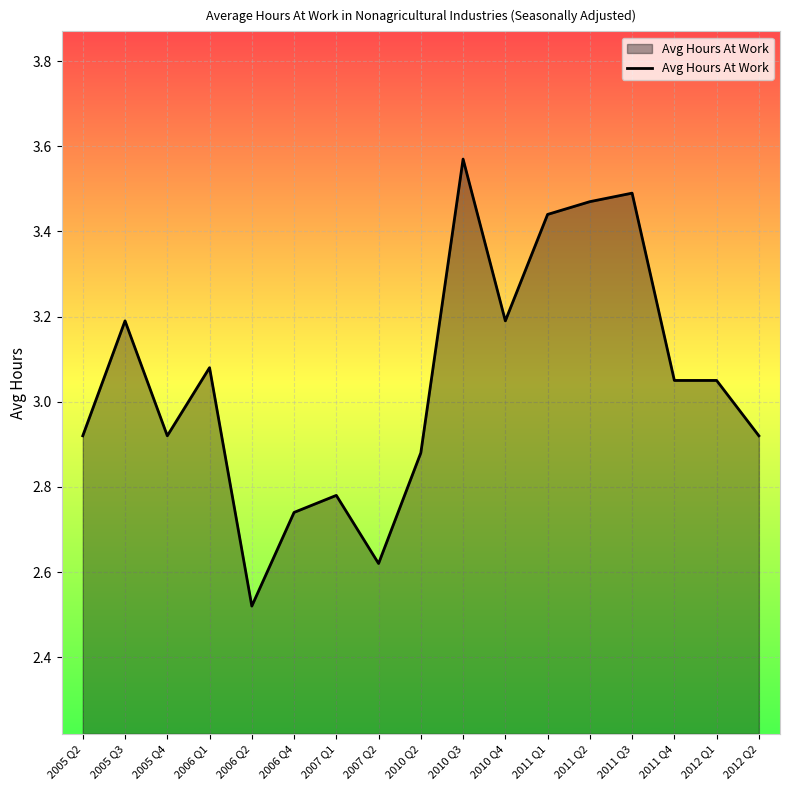

What position from the right is 2011 Q1?

6